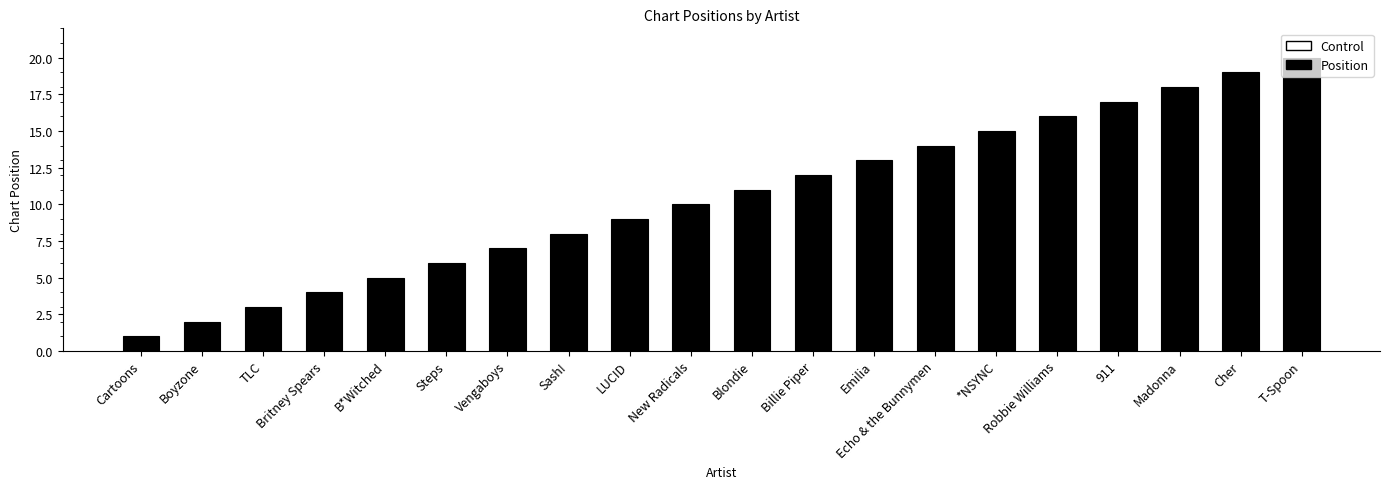

Where is the data nearest to the value 10?

New Radicals